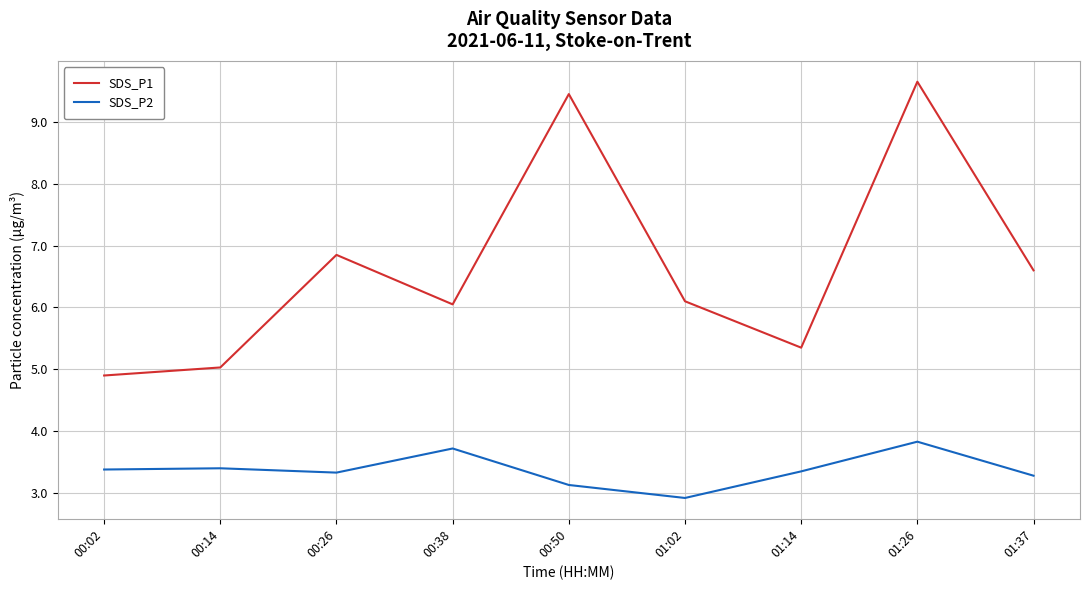

True or false: SDS_P2 has a value of 5.1 at 00:26.

False